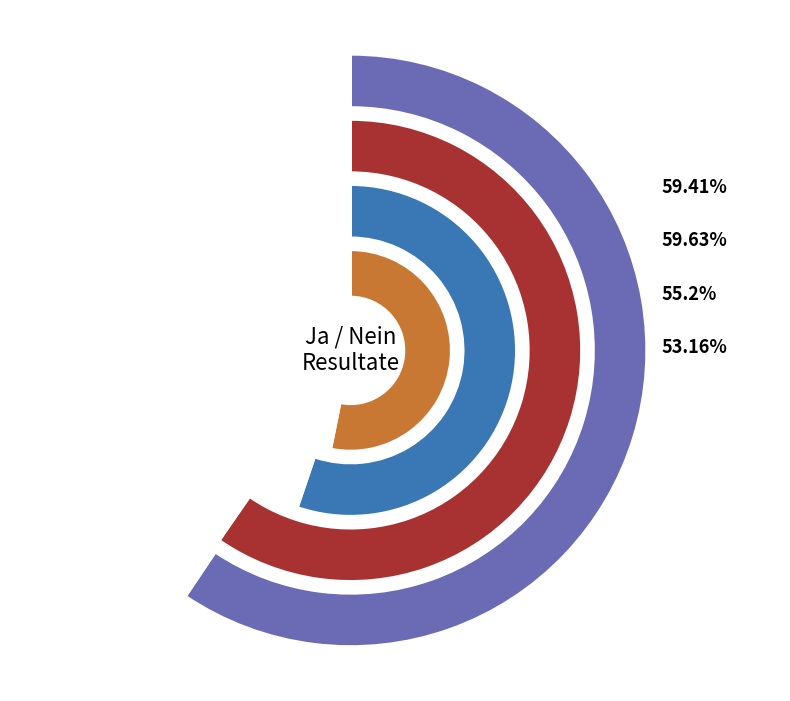

To the nearest percent, what is the difference between the Ja % and Nein % slice percentages?

19%